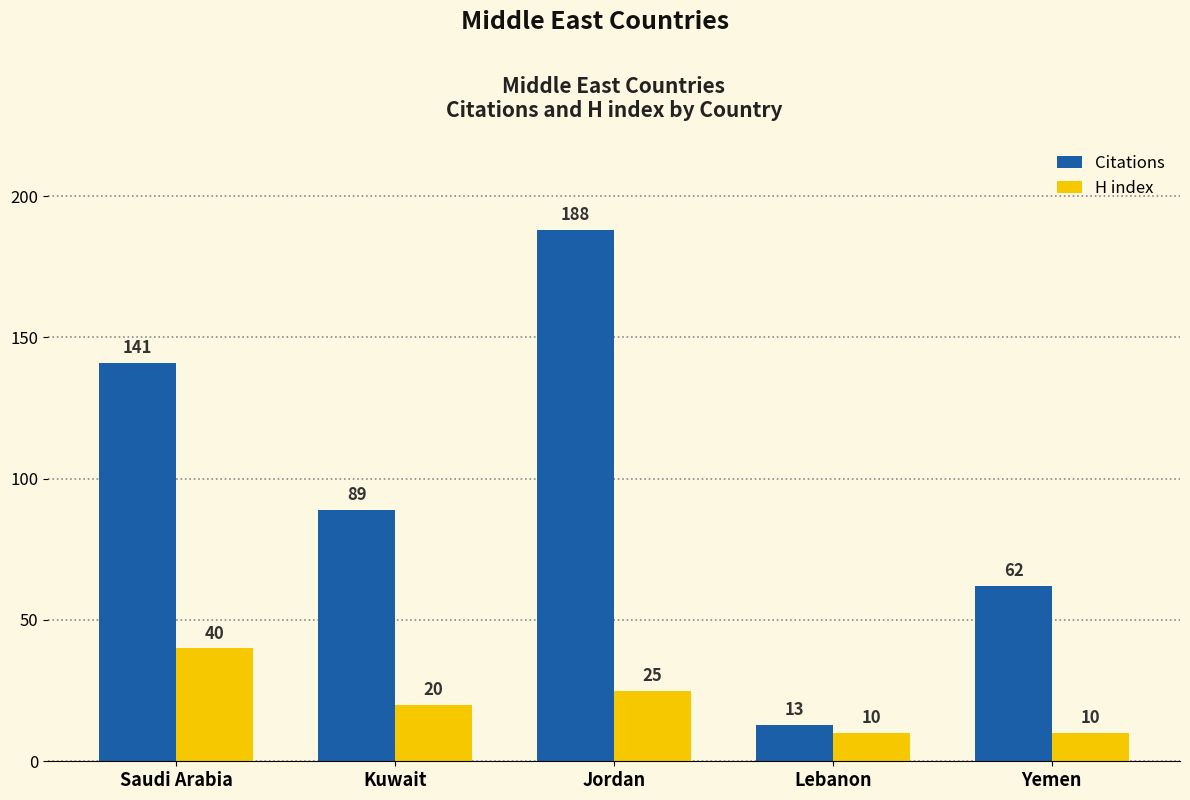

What is the label of the 3rd bar from the right?

Jordan